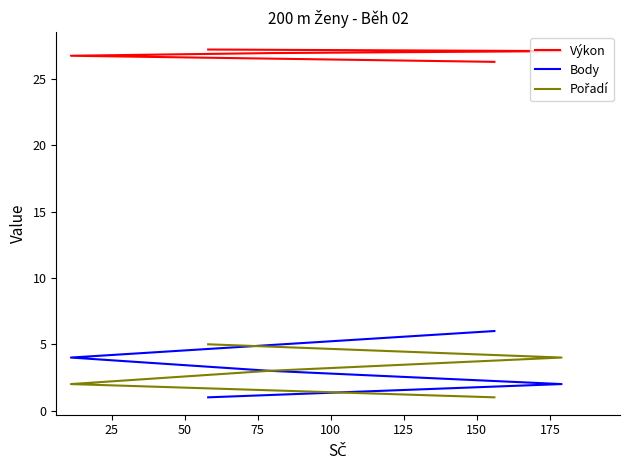

What is the spread (max minus min) of values at 75?

25.1